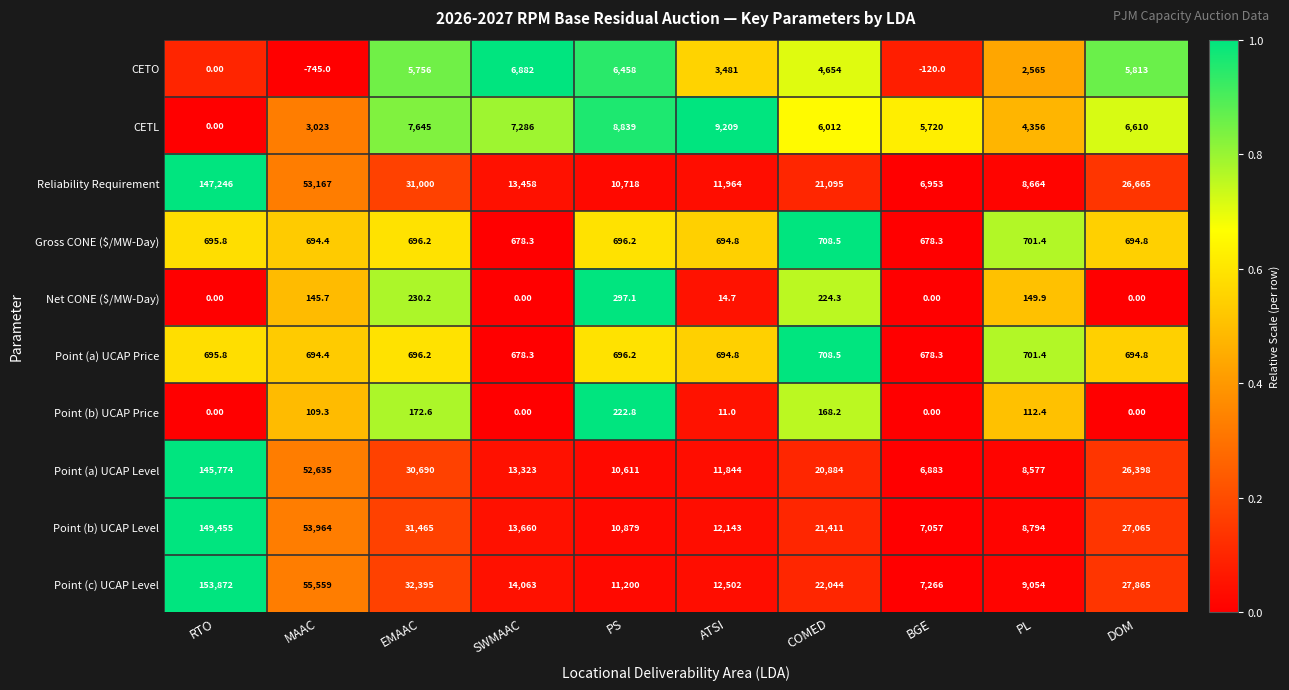

At which category is the sum across all series the highest?

RTO